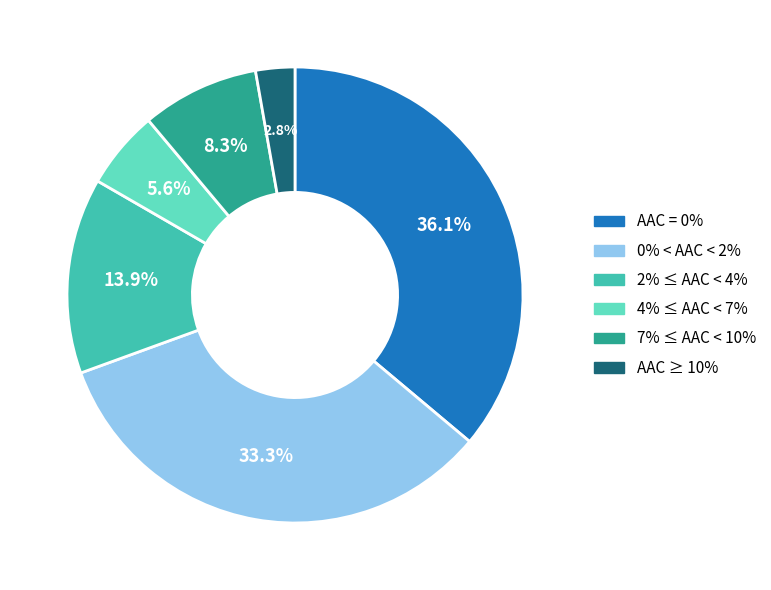

Does any single category account for the majority?

No